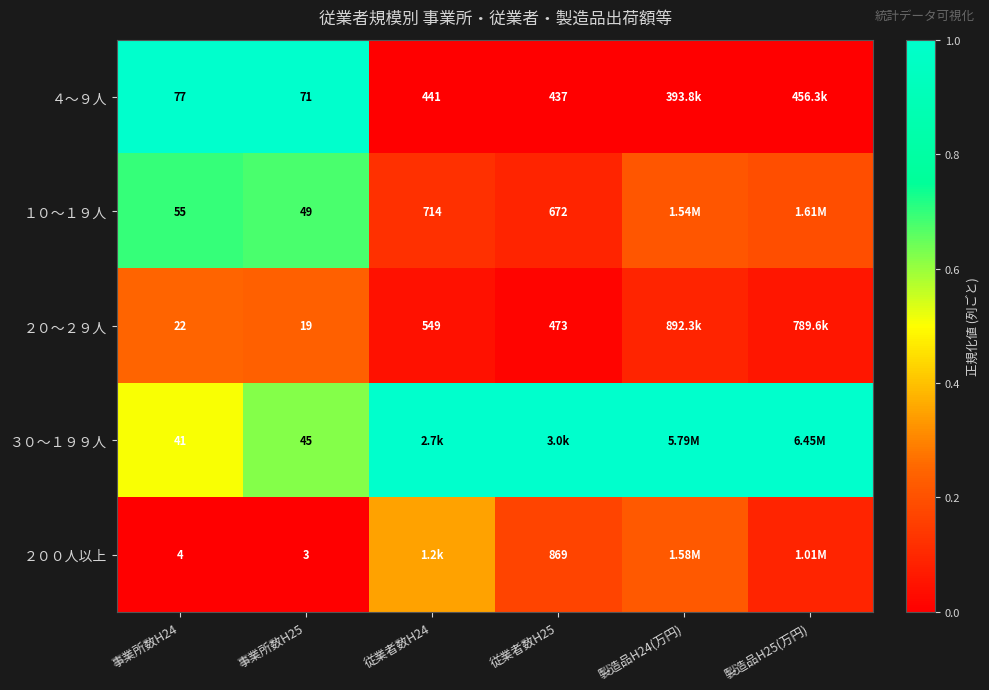

Is it true that １０～１９人 equals 0.2 at 製造品H24(万円)?

True